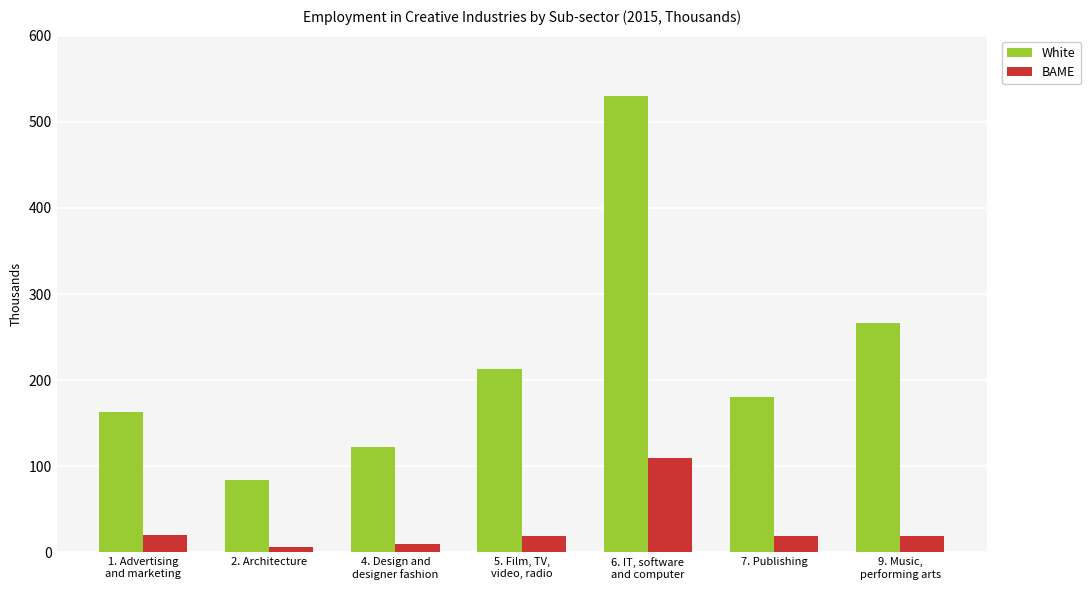

Read the BAME value at 9. Music,
performing arts.

19